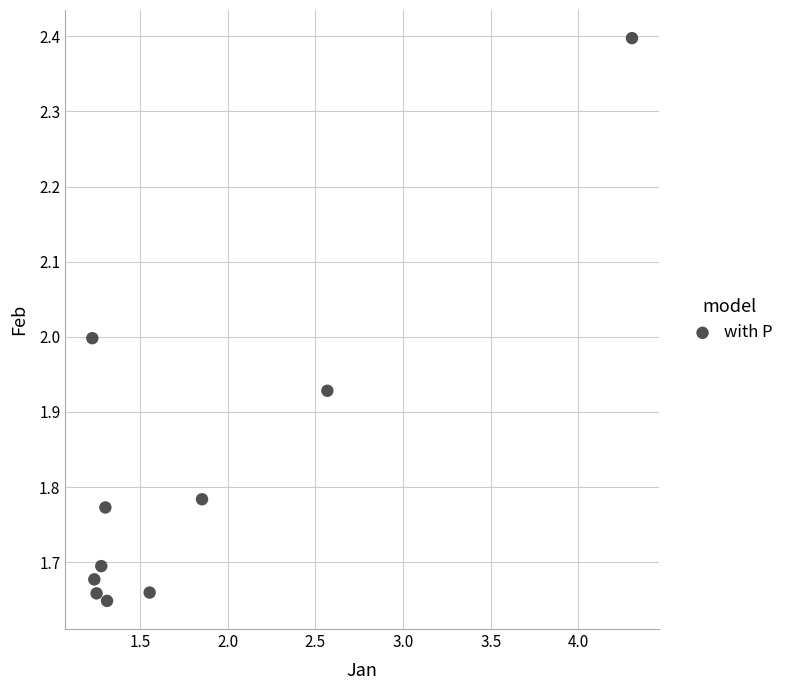

What is the range of Y values (max minus min)?

0.7